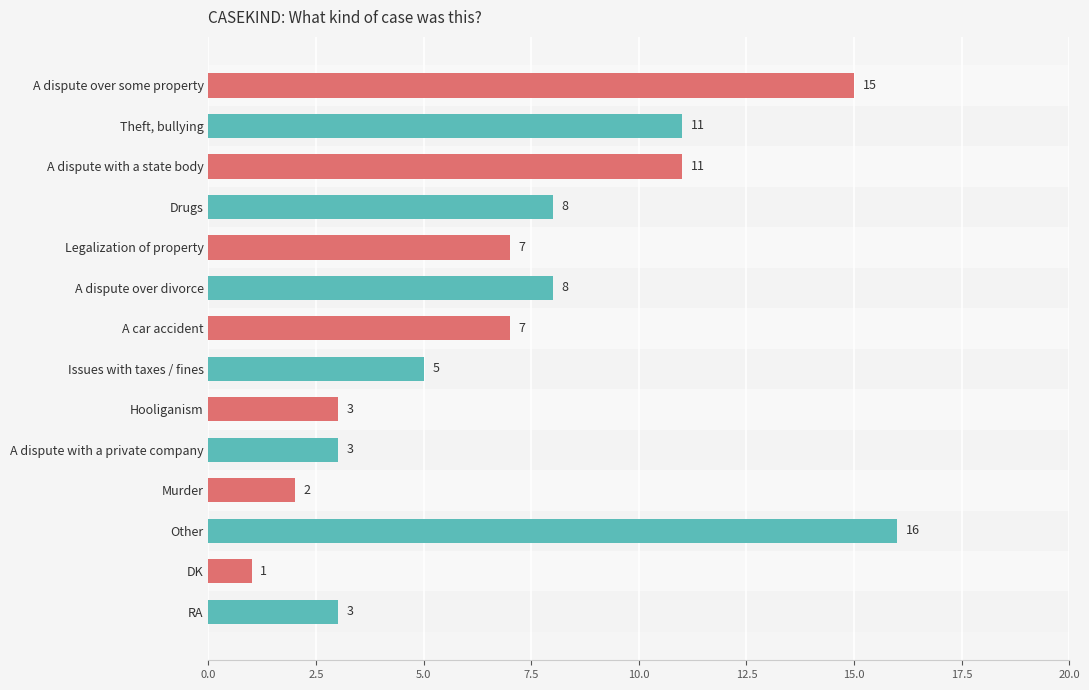

Read the value at A dispute over some property.

15